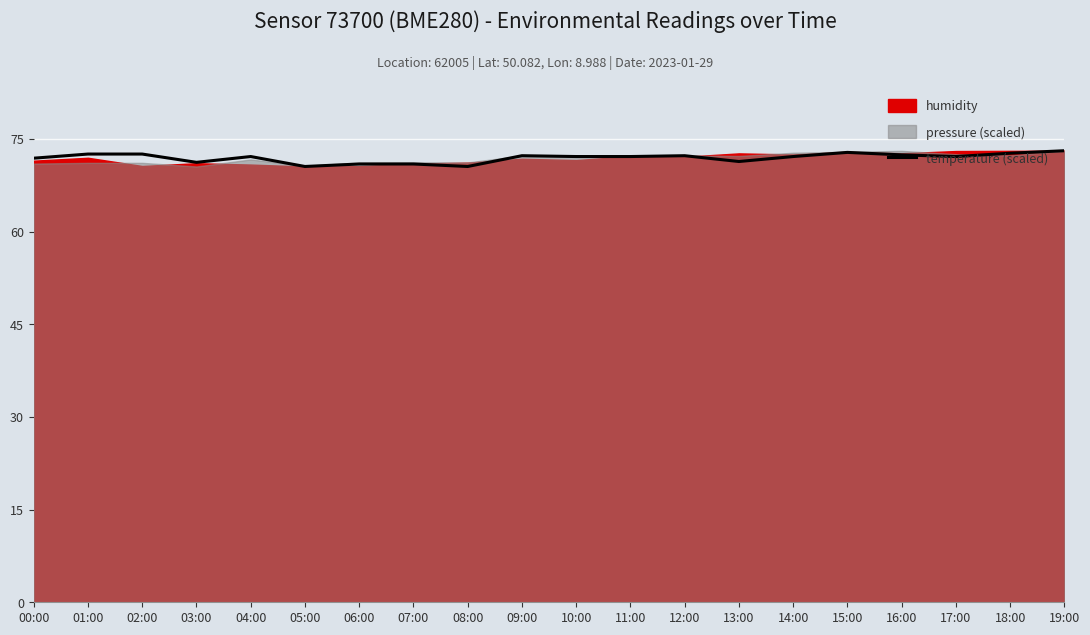

Reading left to right, list all the values displayed in this chart.

00:00=71.9	01:00=72.6	02:00=72.6	03:00=71.2	04:00=72.2	05:00=70.5	06:00=71.0	07:00=71.0	08:00=70.5	09:00=72.3	10:00=72.2	11:00=72.2	12:00=72.3	13:00=71.4	14:00=72.2	15:00=72.8	16:00=72.4	17:00=72.2	18:00=72.7	19:00=73.1